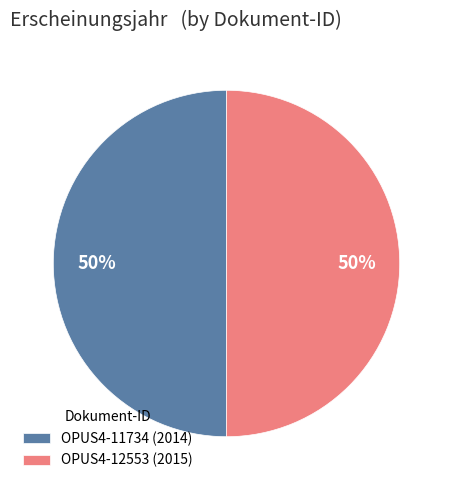

True or false: OPUS4-12553 (2015) accounts for 41% of the total.

False